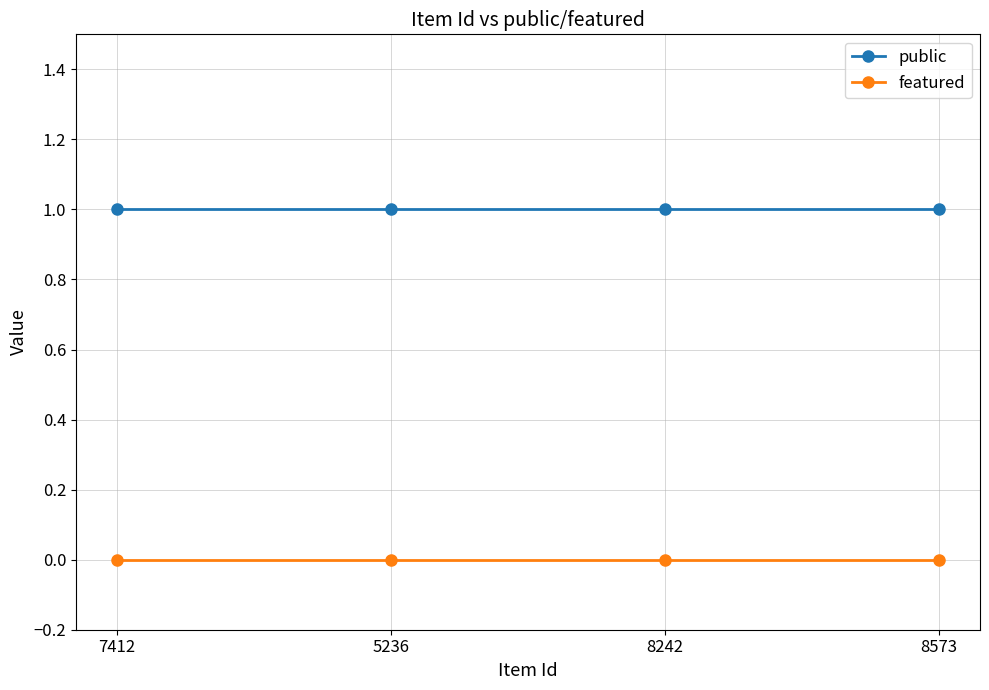

True or false: featured and public cross at least once.

False